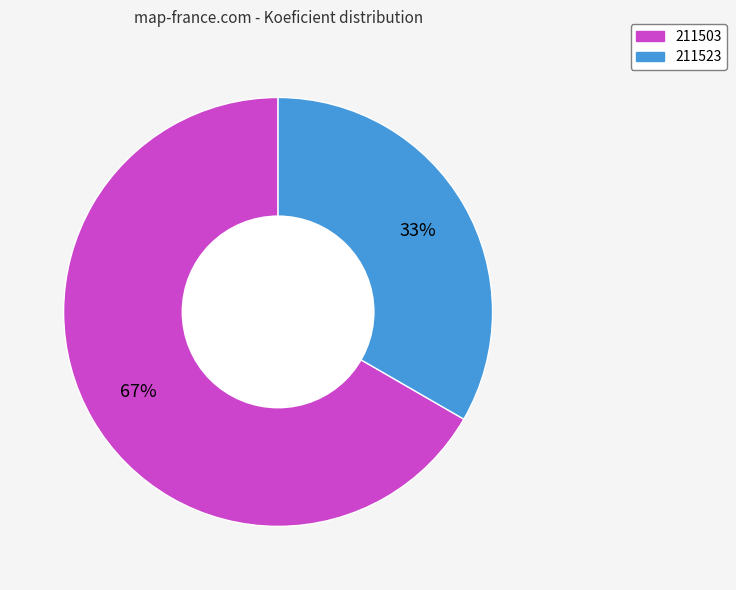

Does 211523 represent more than half of the total?

No